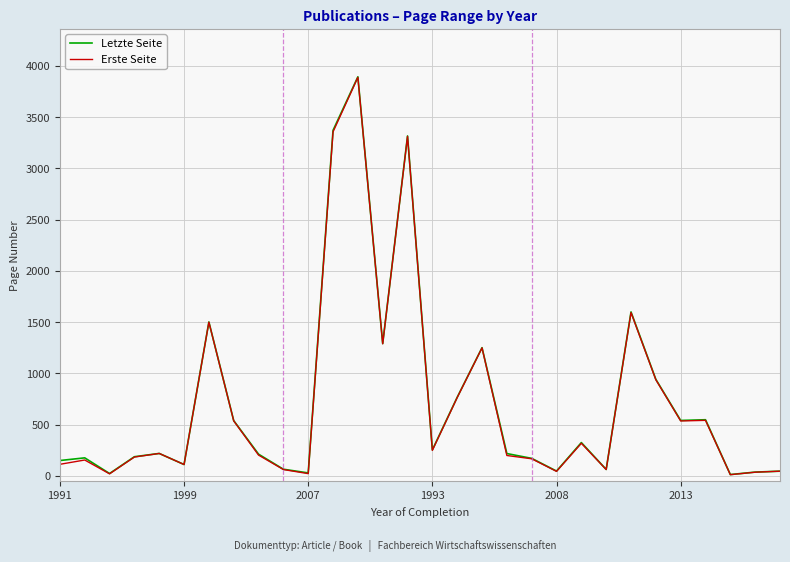

What is the highest value of the Letzte Seite series?

3894